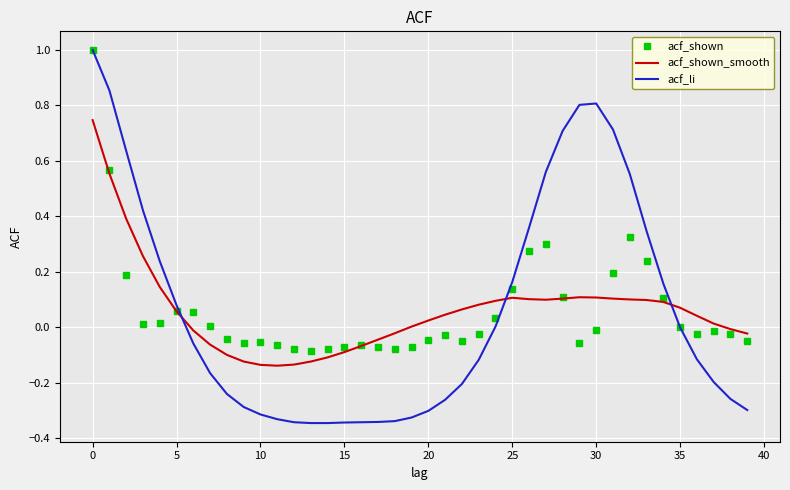

Rank the series by their average value, from lowest to highest.

acf_shown_smooth, acf_shown, acf_li